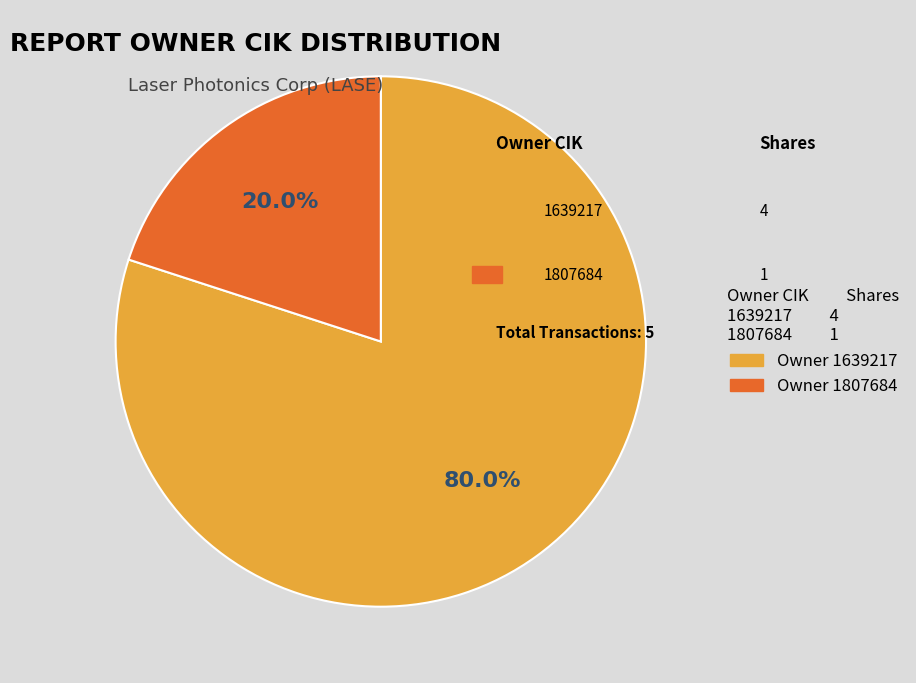

How many slices are in this pie chart?

2